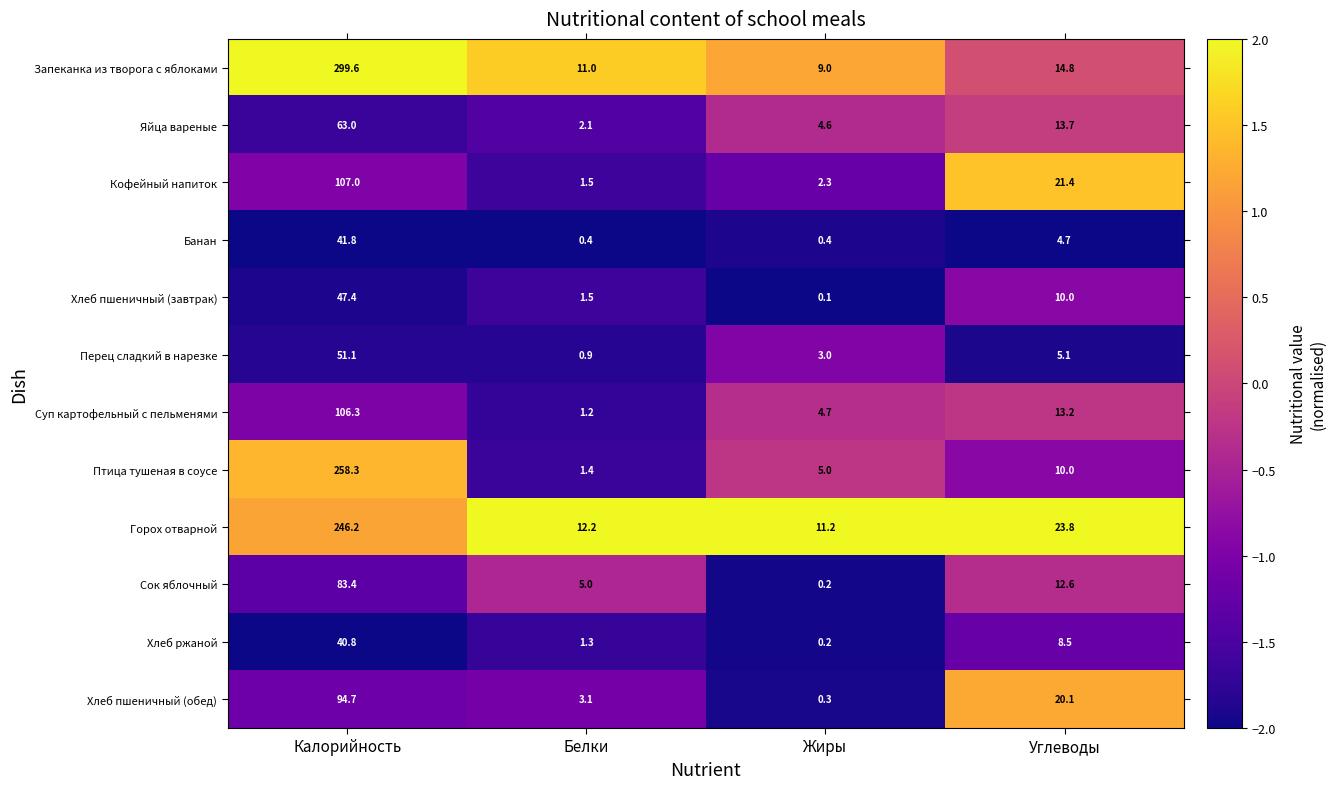

What value does the Хлеб пшеничный (завтрак) series have at Калорийность?

47.4